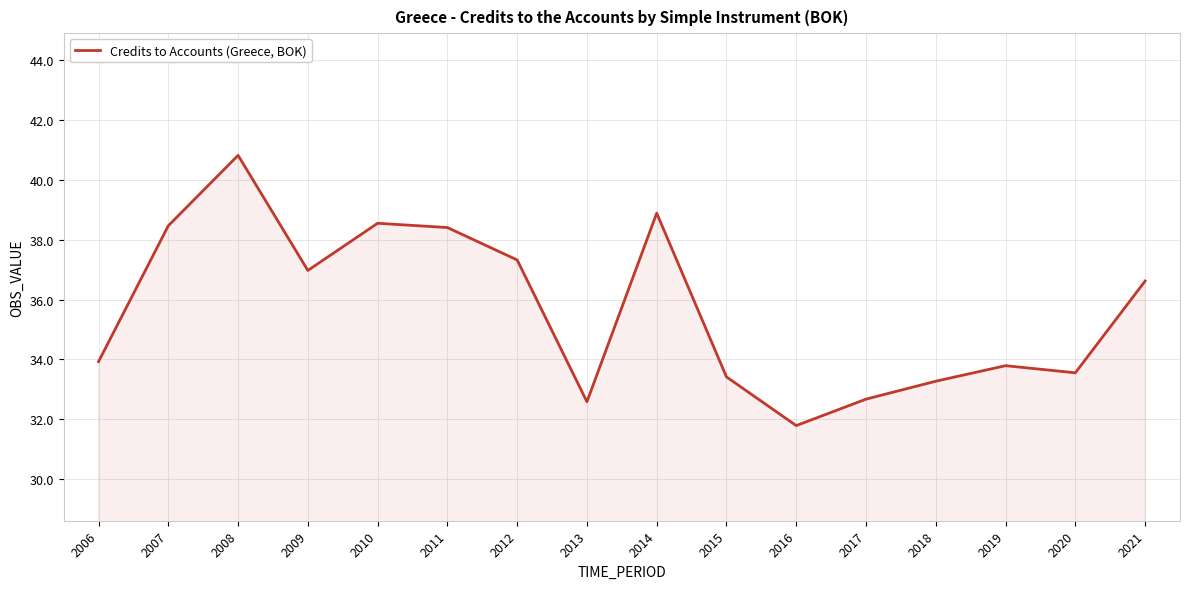

Approximately how many times larger is the value at 2011 compared to 2019?

1.1